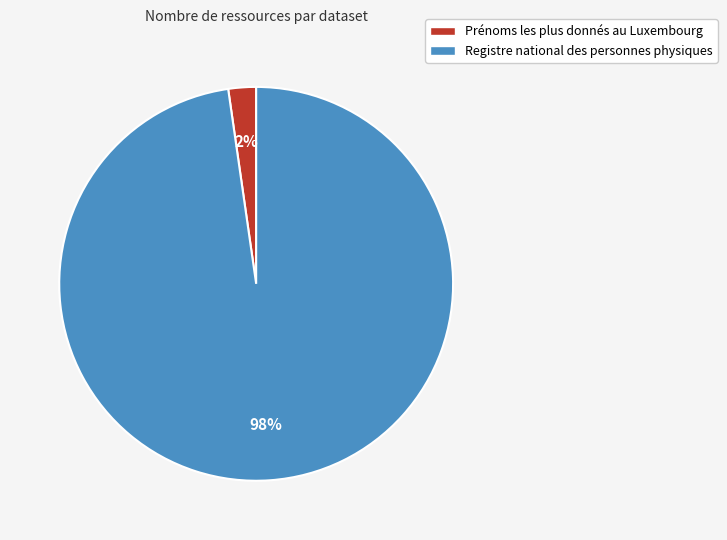

True or false: Registre national des personnes physiques accounts for 98% of the total.

True